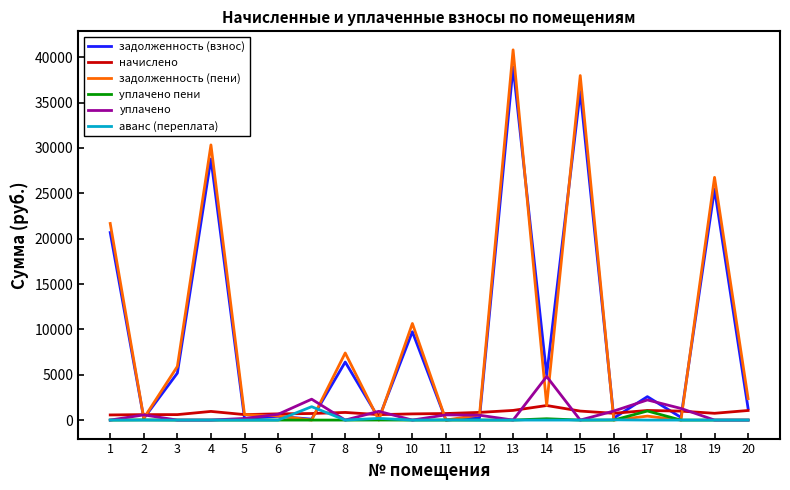

At which category does the chart reach its peak across all series?

13